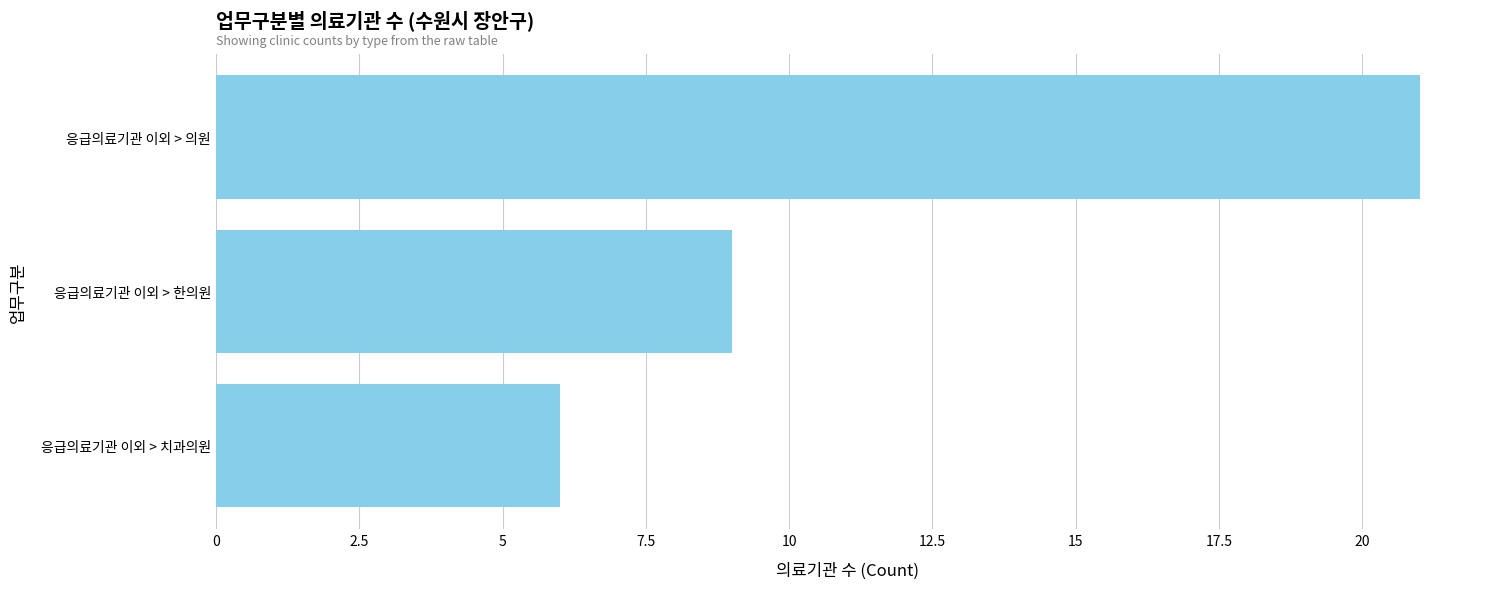

Reading top to bottom, extract all data points from this chart.

21	9	6